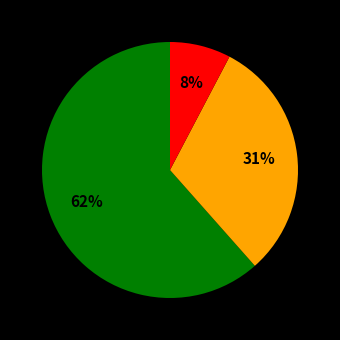

To the nearest percent, what is the average slice percentage?

33%